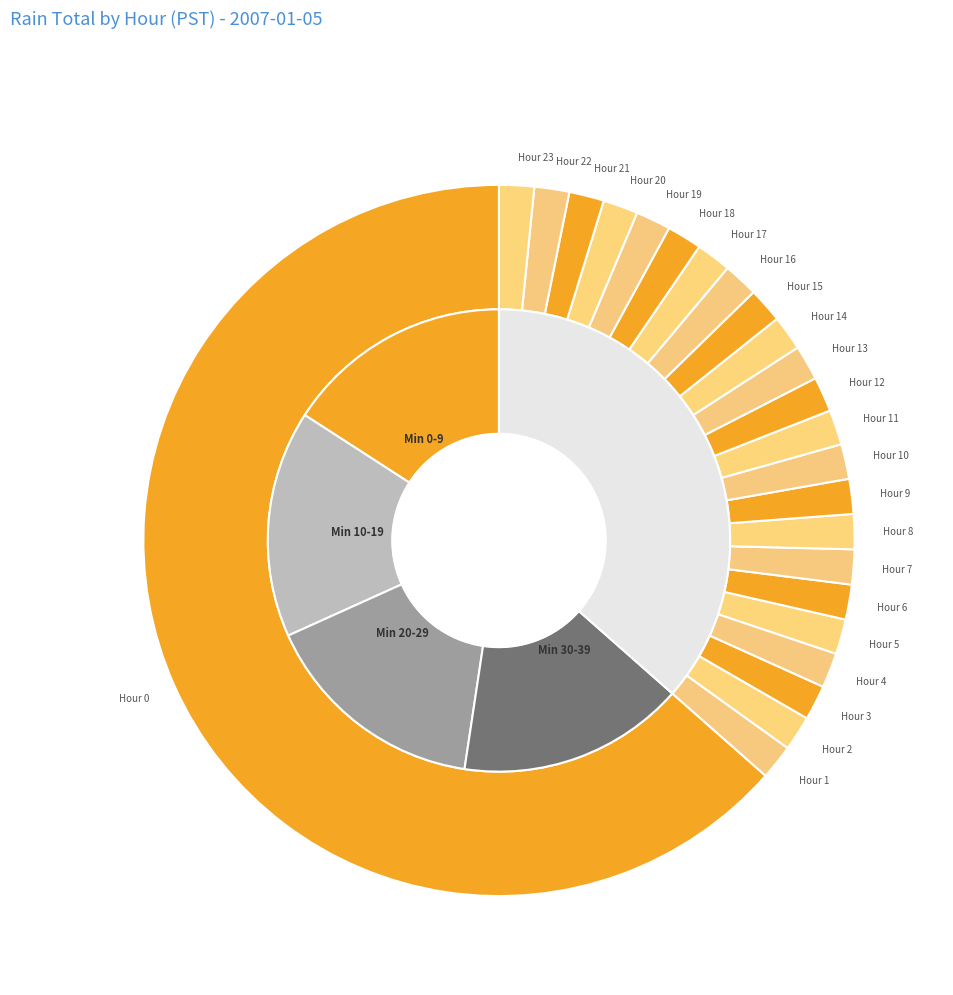

The Hour 21 slice represents 13% of the pie. True or false?

False